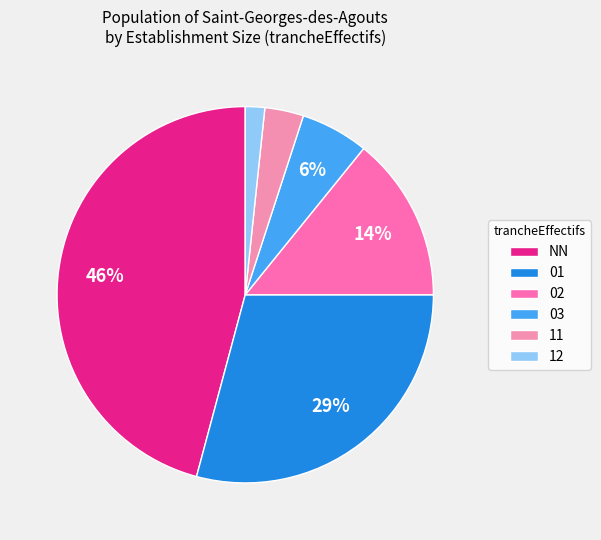

Count the number of slices in the pie.

6